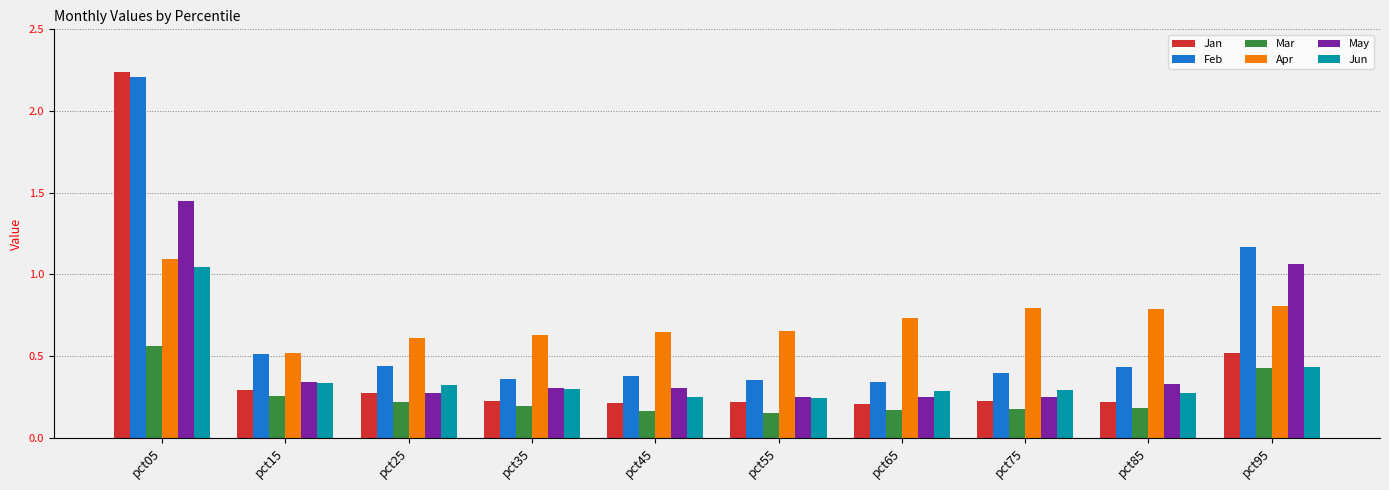

At which label does Jun reach its peak?

pct05